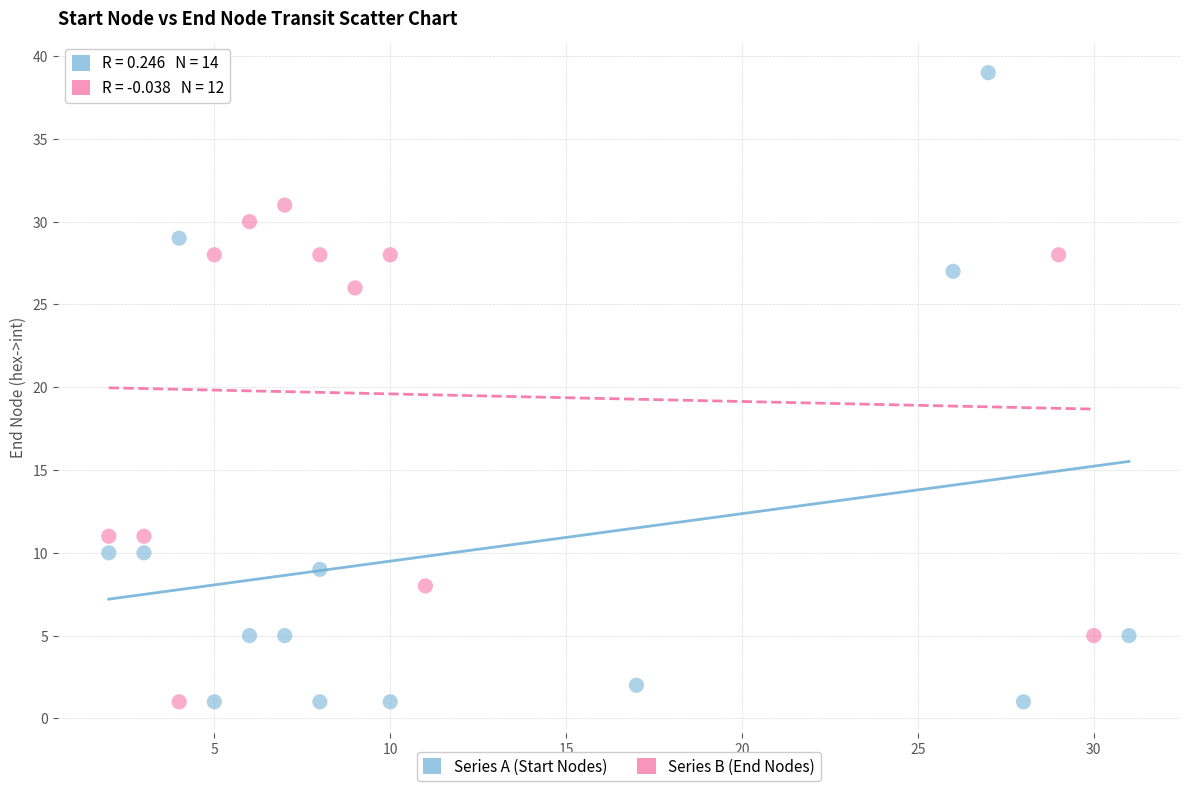

Which series has the largest Y range (max minus min)?

Series A (Start Nodes)